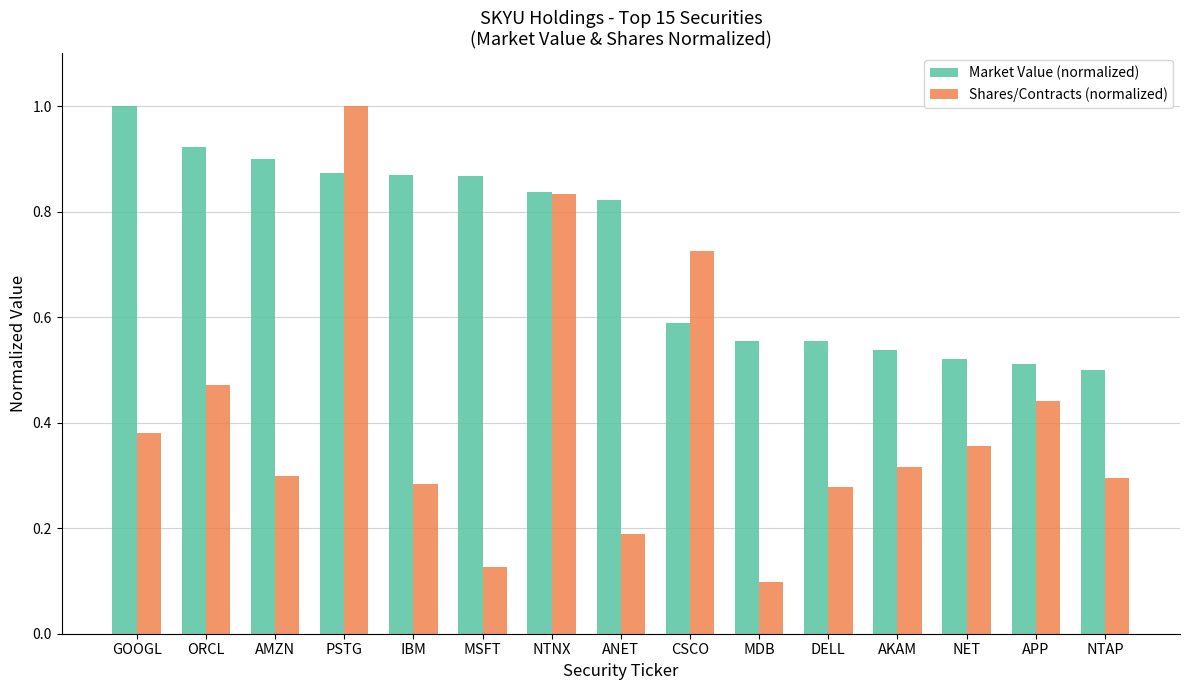

Which series has the largest range (max minus min)?

Shares/Contracts (normalized)